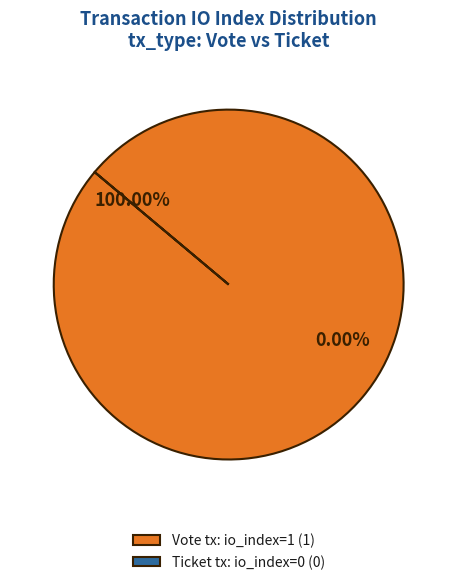

What is the largest slice in the pie chart?

Vote (io_index=1)